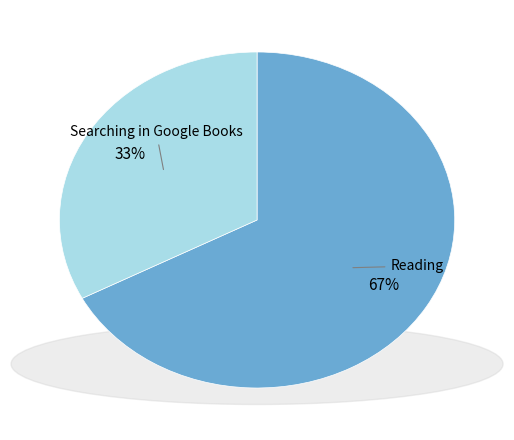

To the nearest percent, what is the average slice percentage?

50%